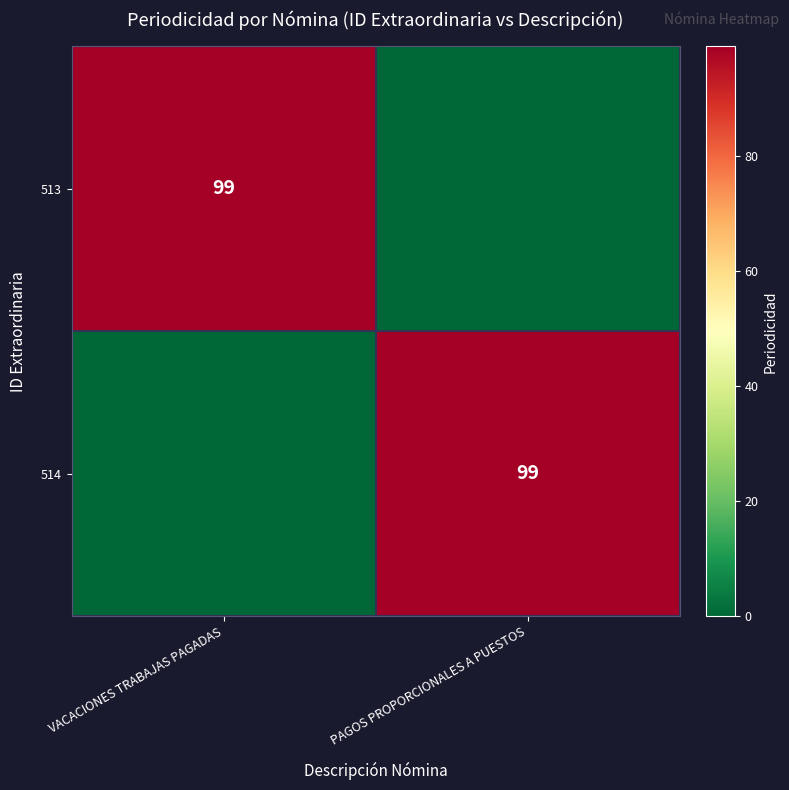

Between VACACIONES TRABAJAS PAGADAS and PAGOS PROPORCIONALES A PUESTOS, which is larger?

VACACIONES TRABAJAS PAGADAS